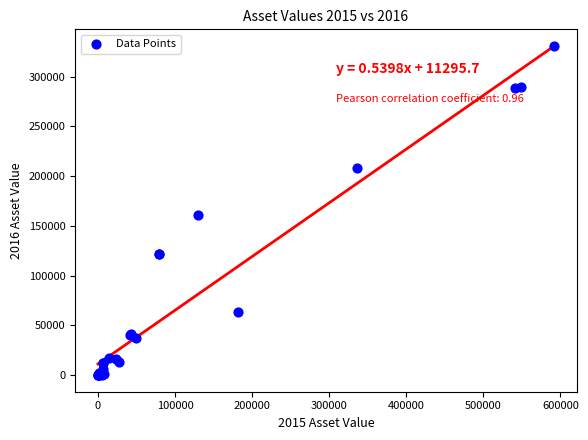

What Y value in the scatter plot is closest to 165543?

161512